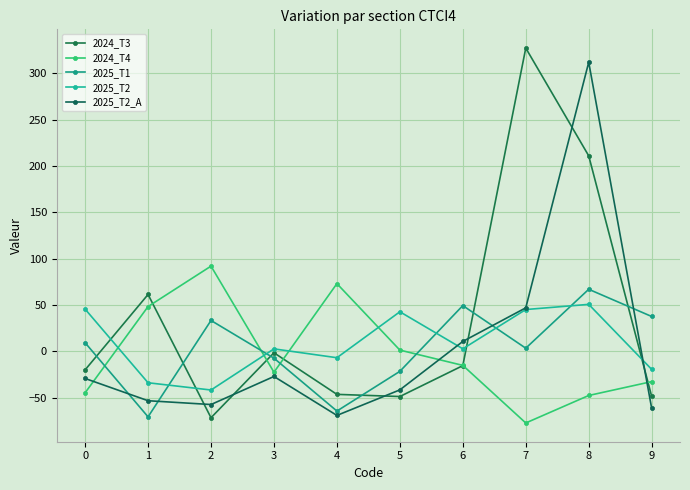

What is the smallest value displayed?

-77.1